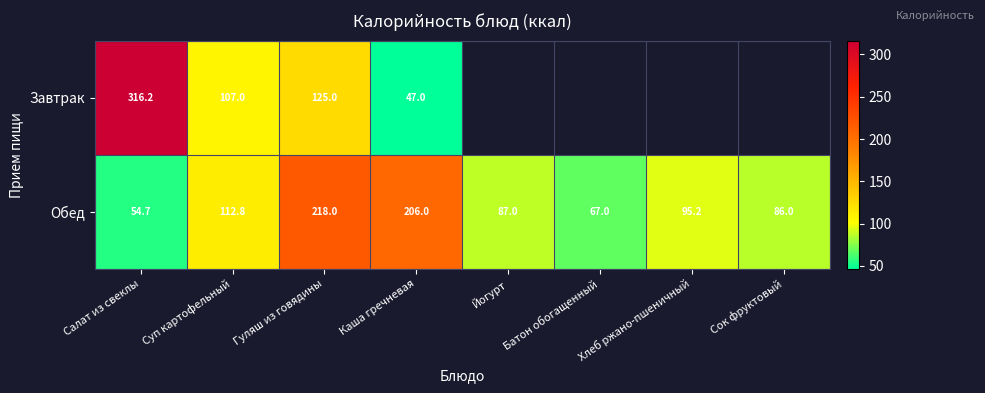

List the labels in order of Обед value, smallest first.

Салат из свеклы, Батон обогащенный, Сок фруктовый, Йогурт, Хлеб ржано-пшеничный, Суп картофельный, Каша гречневая, Гуляш из говядины